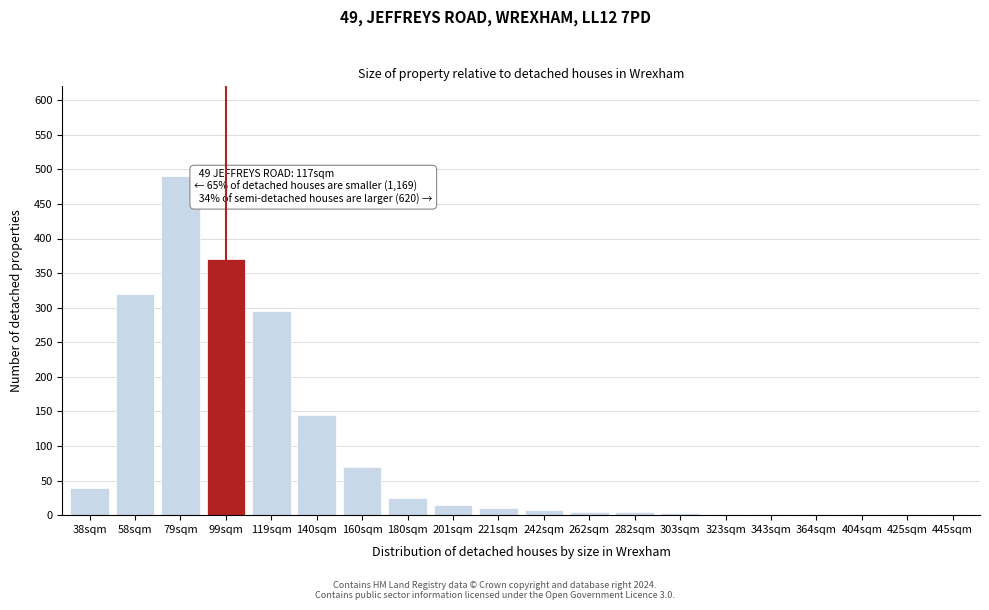

At which label is the value closest to 245?

119sqm